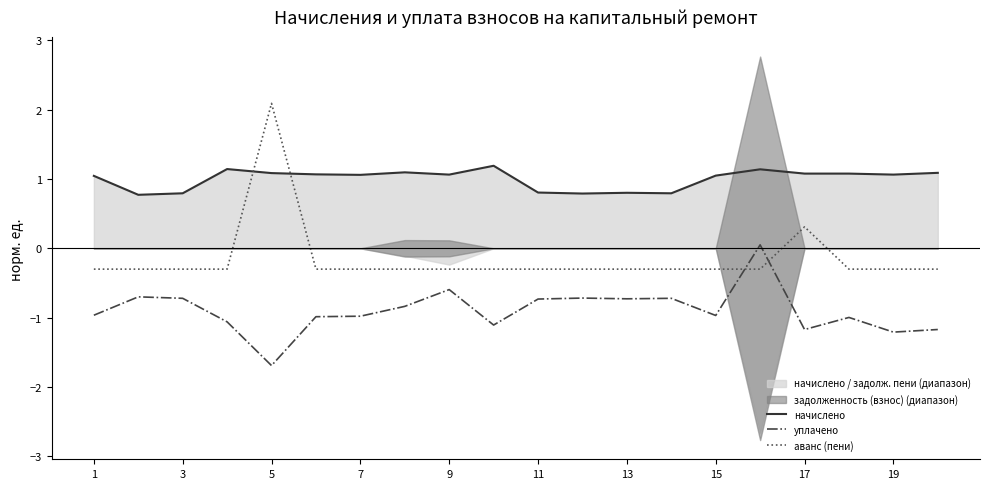

The уплачено series shows -1.7 at 5. True or false?

True